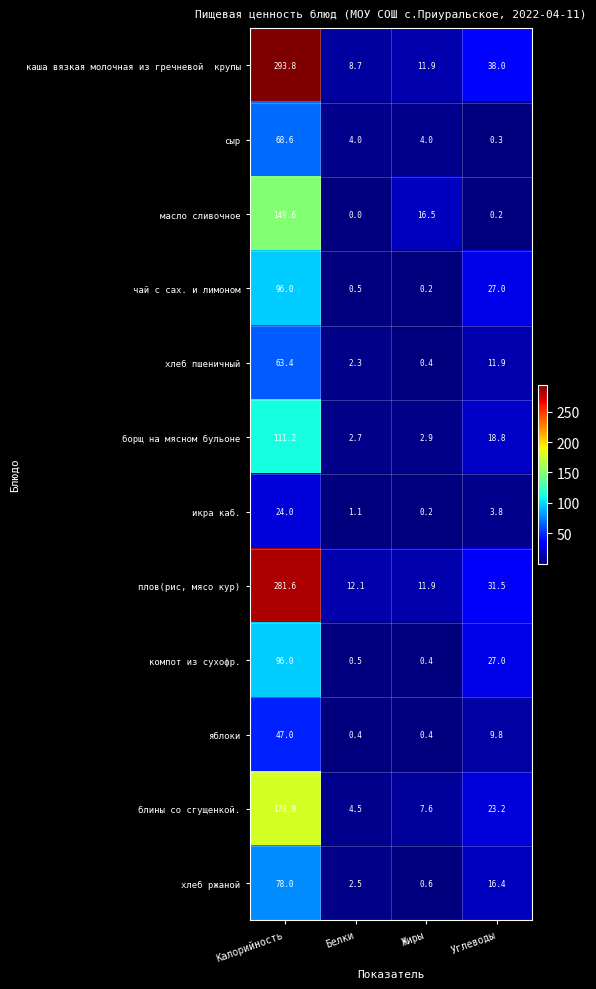

What is the difference between the highest and lowest values at Белки?

12.1